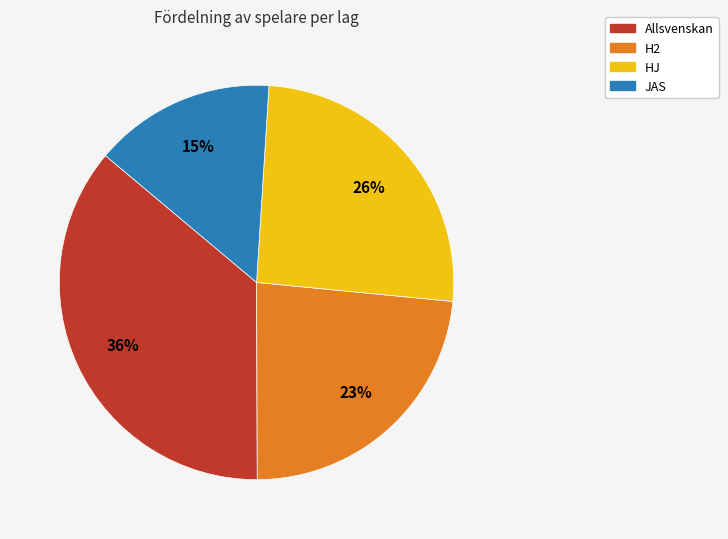

What is the smallest slice in the pie chart?

JAS